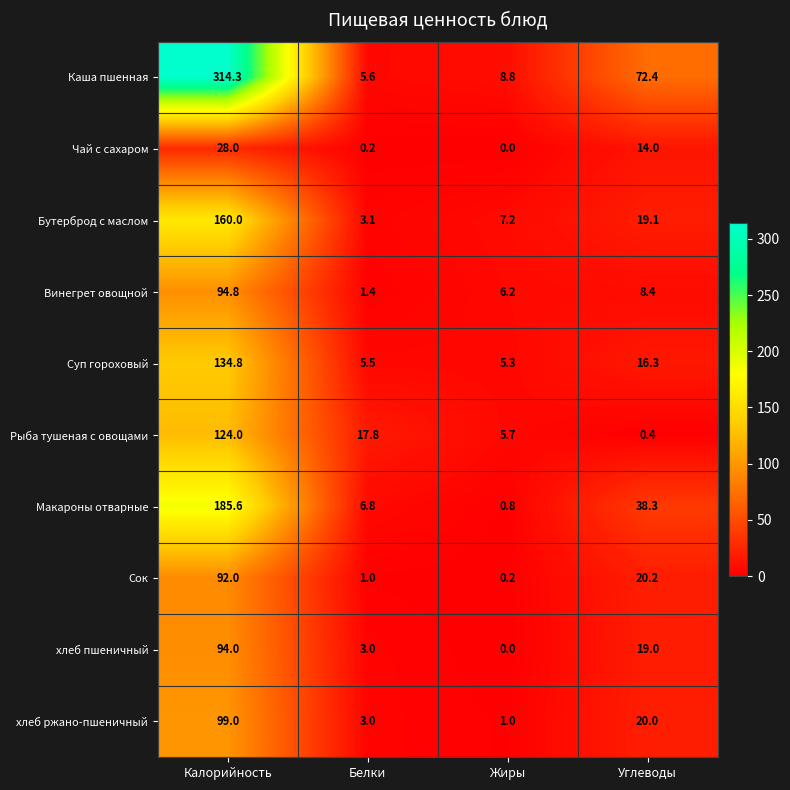

True or false: Чай с сахаром has a value of 14.0 at Углеводы.

True